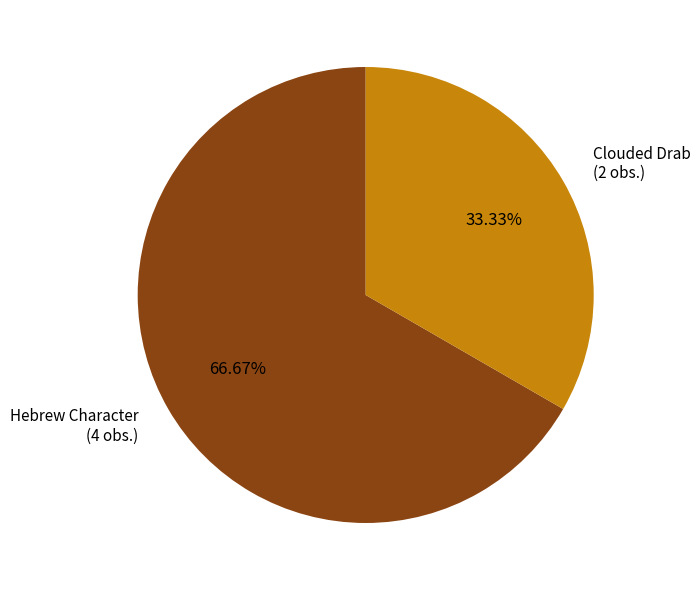

To the nearest percent, what portion does Clouded Drab represent?

33%